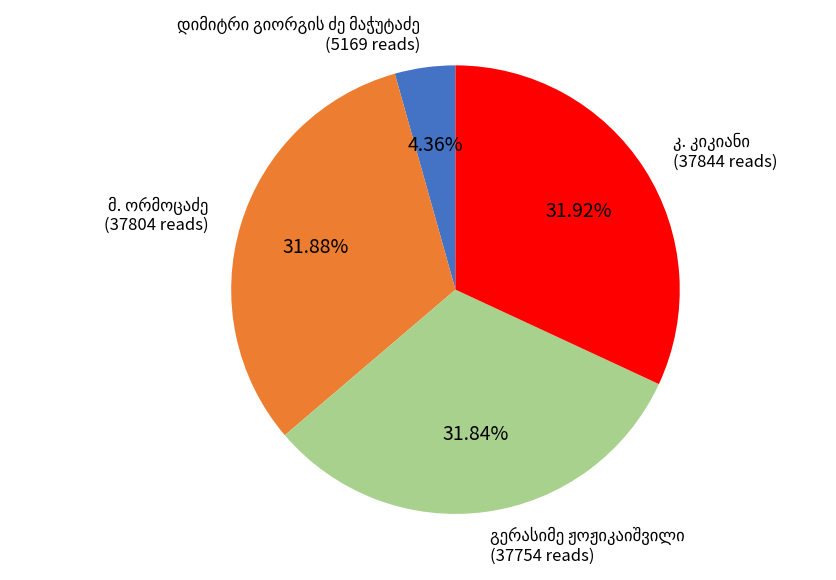

How many segments does this pie chart have?

4